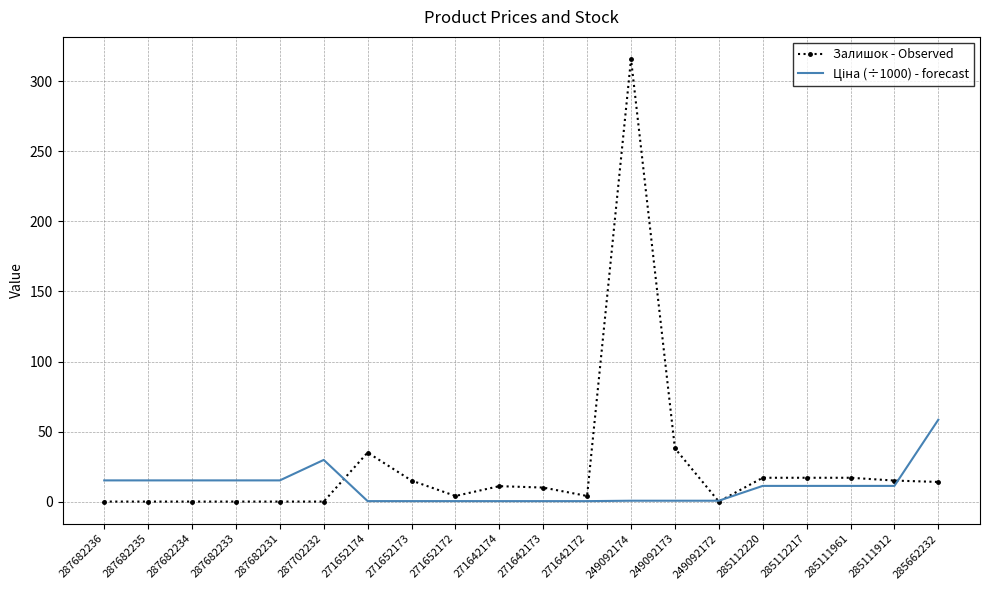

Which series has the widest spread of values?

Залишок - Observed